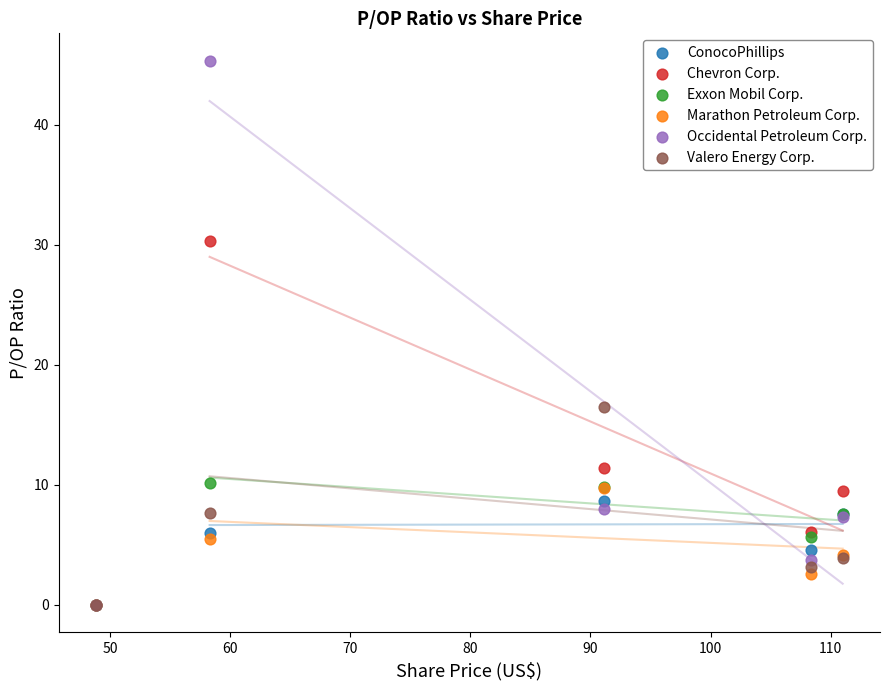

In the Occidental Petroleum Corp. series, what Y value is closest to 22?

8.0